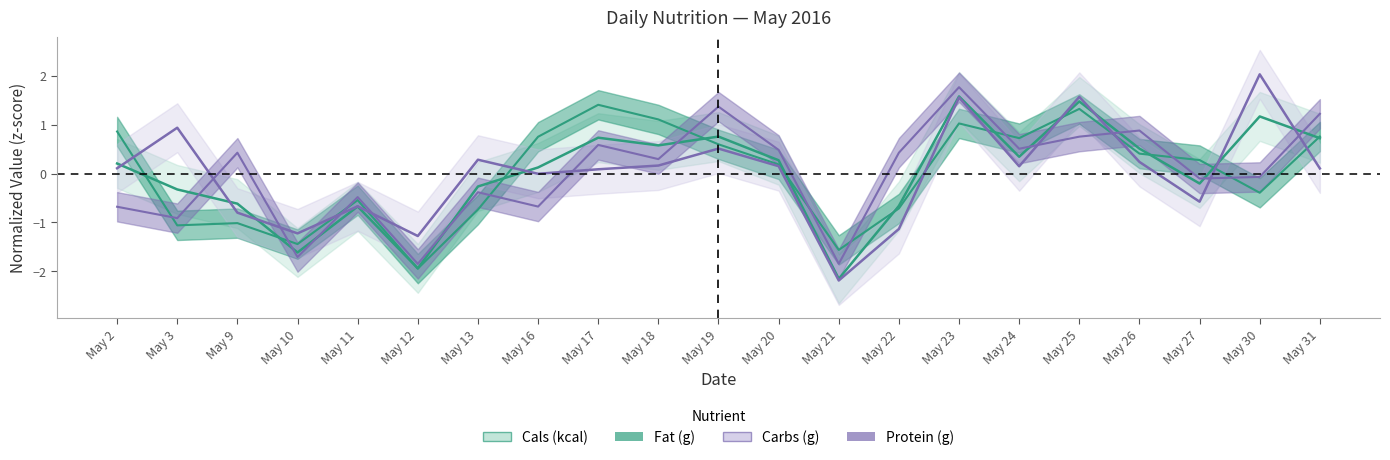

Reading right to left, transcribe all the data shown in this chart.

Cals (kcal): 0.7	1.2	-0.2	0.5	1.5	0.3	1.6	-0.7	-2.2	0.3	0.8	0.6	0.7	0.1	-0.3	-1.9	-0.7	-1.6	-0.6	-0.3	0.2
Fat (g): 0.8	-0.4	0.3	0.4	1.3	0.7	1.0	-0.7	-1.6	0.2	0.6	1.1	1.4	0.8	-0.7	-1.9	-0.5	-1.4	-1.0	-1.1	0.9
Carbs (g): 0.1	2.0	-0.6	0.2	1.6	0.1	1.6	-1.1	-2.2	0.1	0.5	0.2	0.1	-0.0	0.3	-1.3	-0.7	-1.2	-0.8	0.9	0.1
Protein (g): 1.2	-0.1	-0.1	0.9	0.8	0.5	1.8	0.4	-1.8	0.5	1.4	0.3	0.6	-0.7	-0.4	-1.8	-0.5	-1.7	0.4	-0.9	-0.7